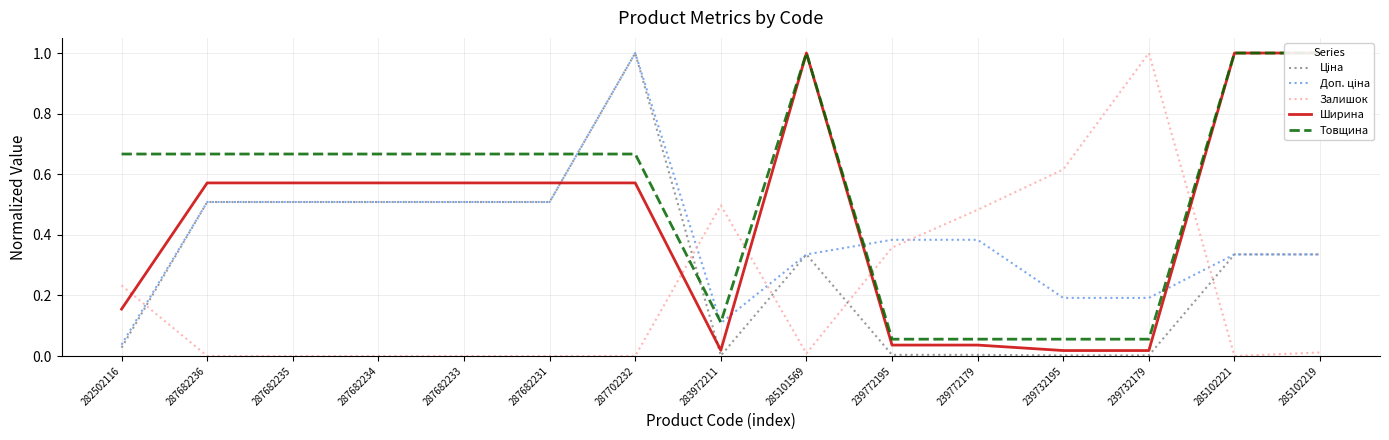

What is the label of the 7th point from the right?

285101569